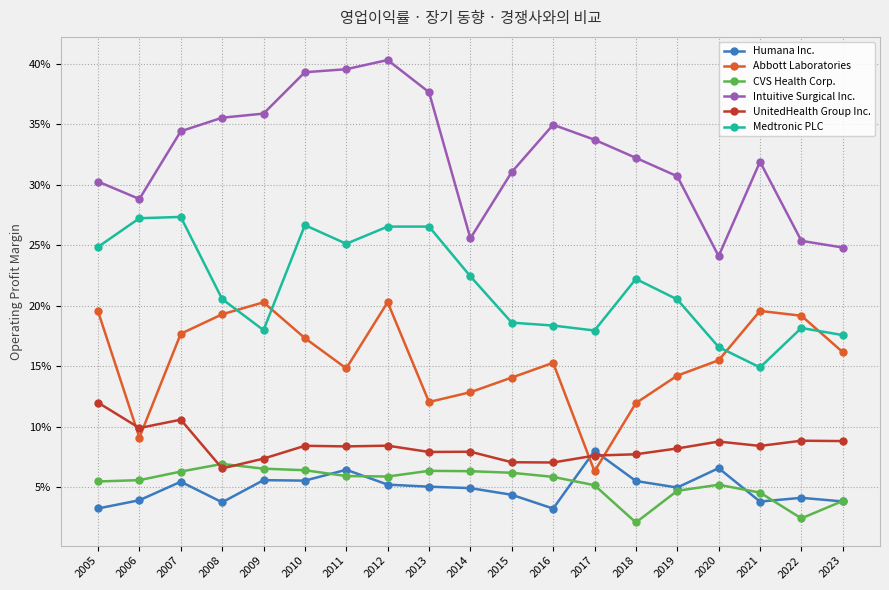

True or false: Humana Inc. and Intuitive Surgical Inc. intersect in this chart.

False